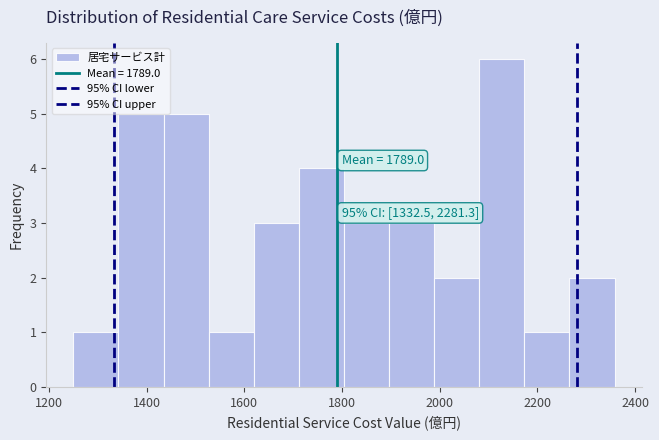

Which range on the x-axis has the tallest bar?

2080 to 2180